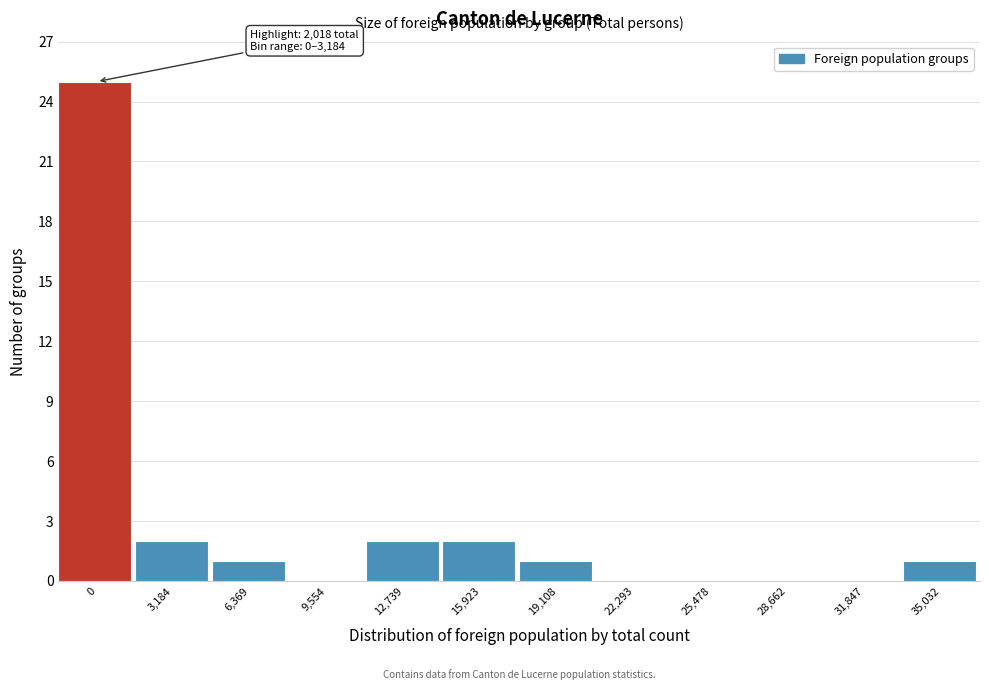

Reading right to left, extract all data points from this chart.

35,032=1	31,847=0	28,662=0	25,478=0	22,293=0	19,108=1	15,923=2	12,739=2	9,554=0	6,369=1	3,184=2	0=25